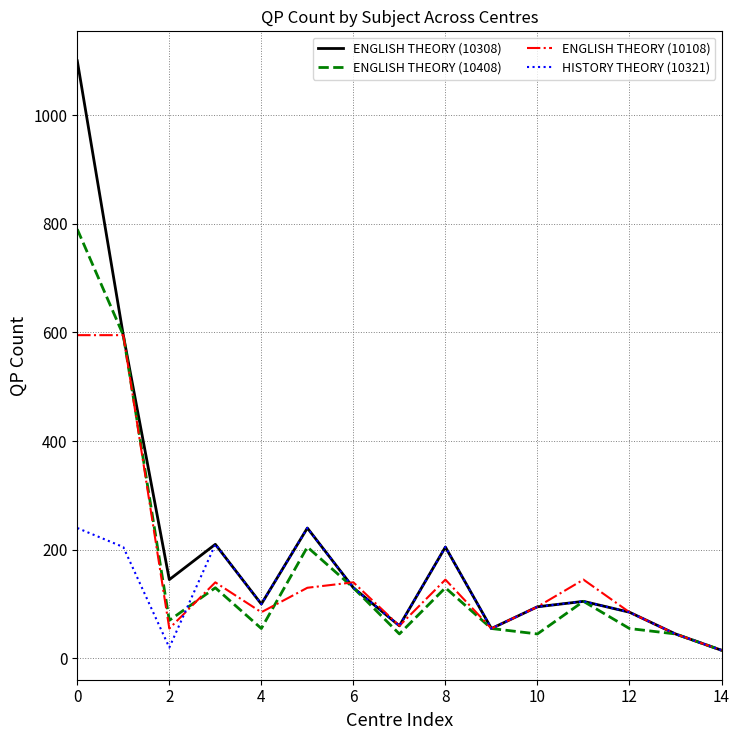

Which series has the widest spread of values?

ENGLISH THEORY (10308)